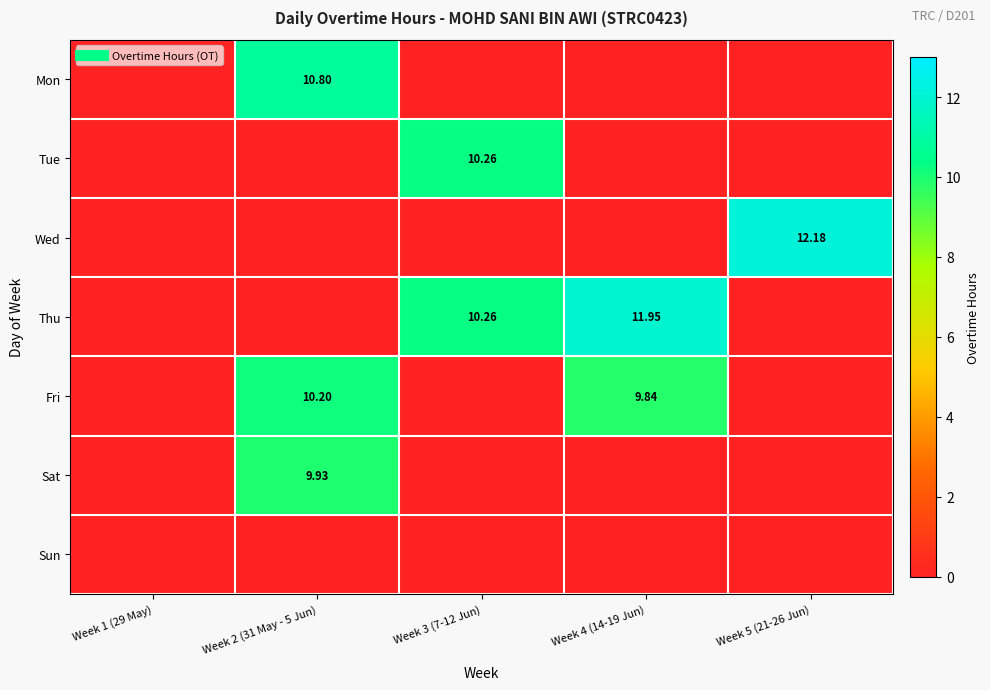

Where is Tue nearest to the value 5?

Week 1 (29 May)